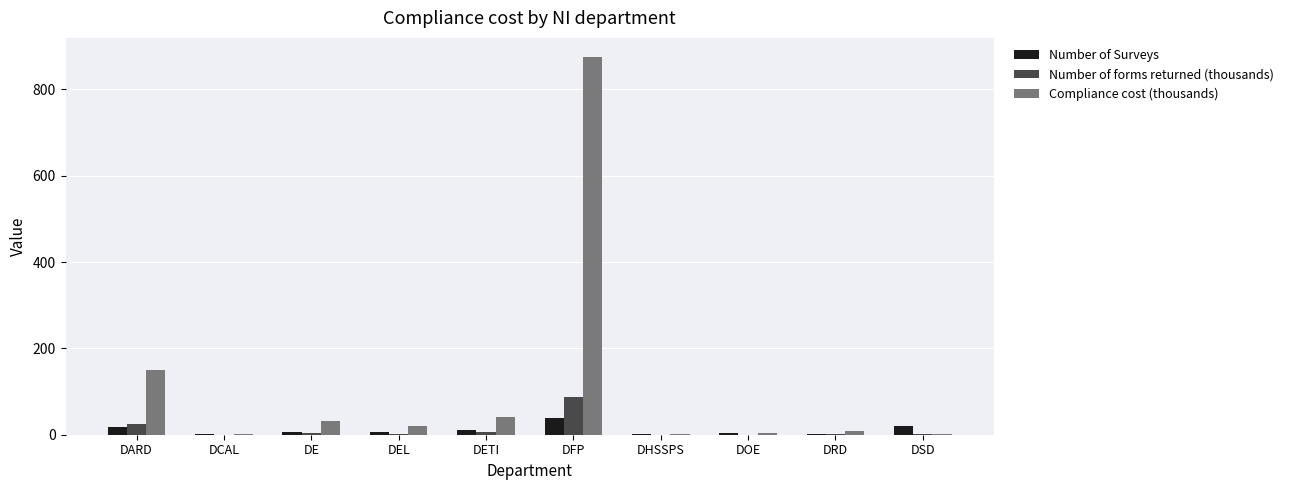

The Compliance cost (thousands) series shows 40.4 at DETI. True or false?

True